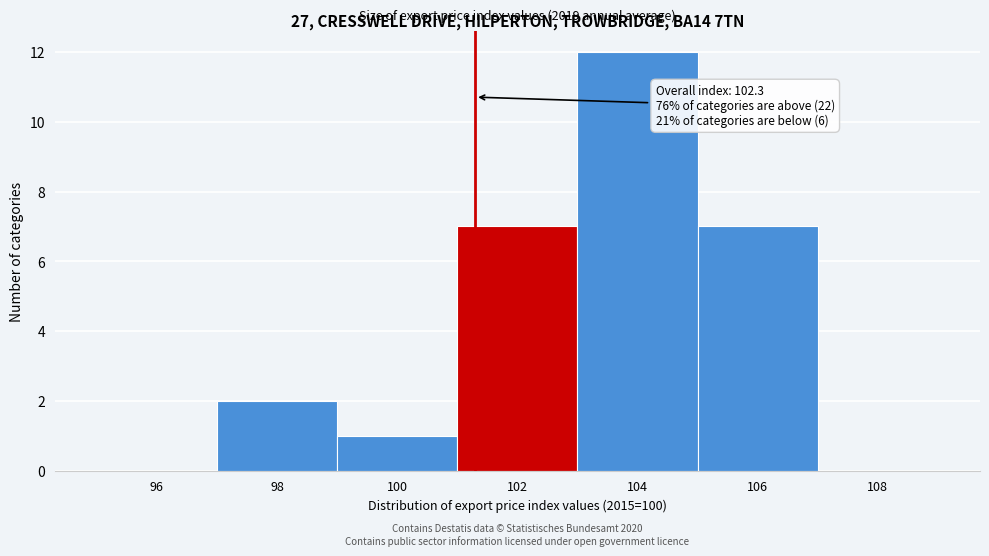

Reading left to right, what are all the values shown in this chart?

96=0	98=2	100=1	102=7	104=12	106=7	108=0